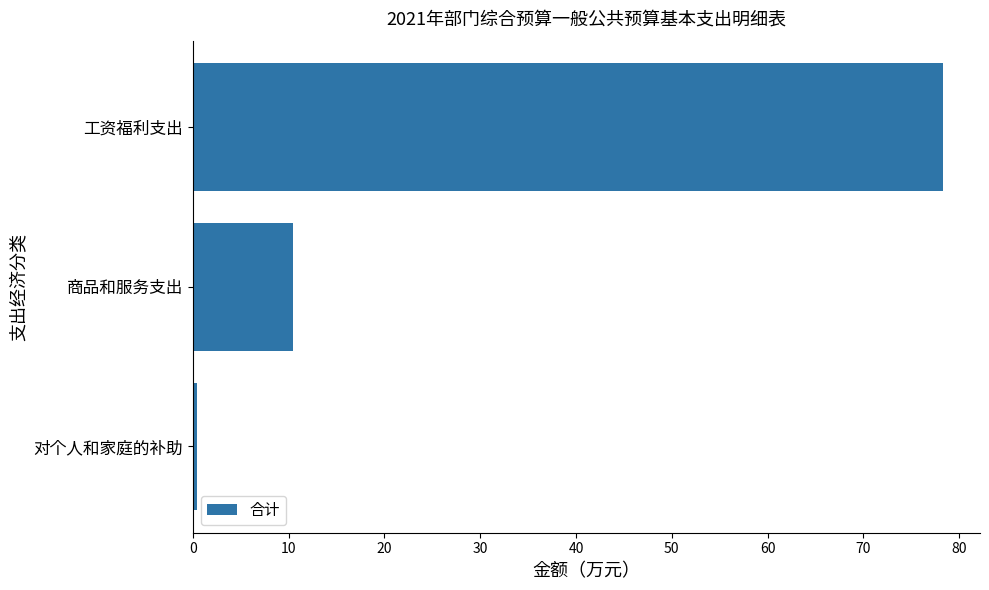

How many bars are there in total?

3